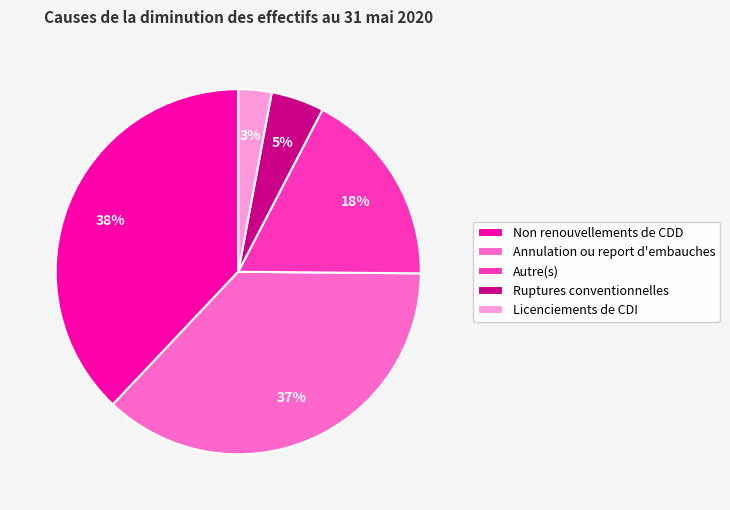

Rank the categories by value from highest to lowest.

Non renouvellements de CDD, Annulation ou report d'embauches, Autre(s), Ruptures conventionnelles, Licenciements de CDI